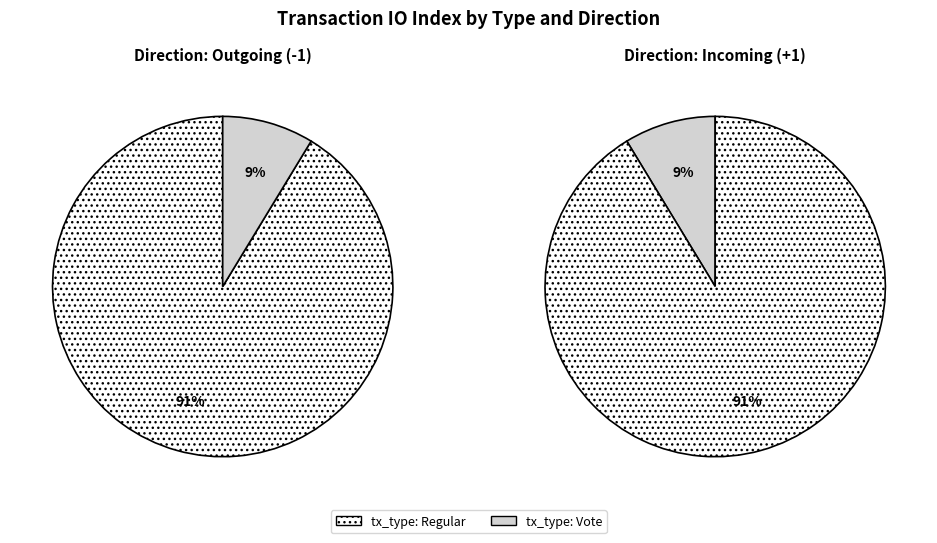

To the nearest percent, what percentage of the pie is tx_type: Vote?

9%